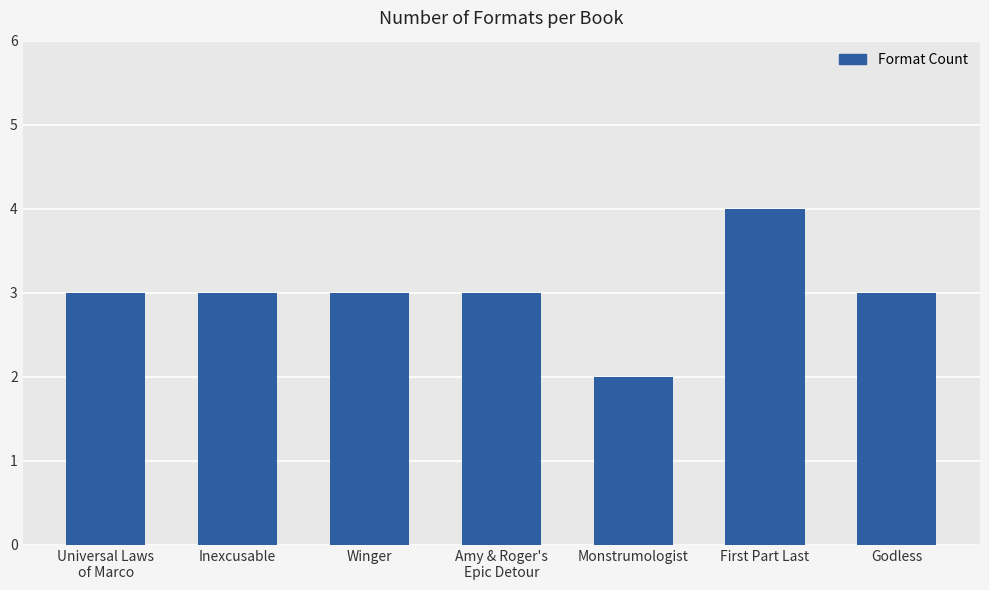

The value at Inexcusable is 5. True or false?

False